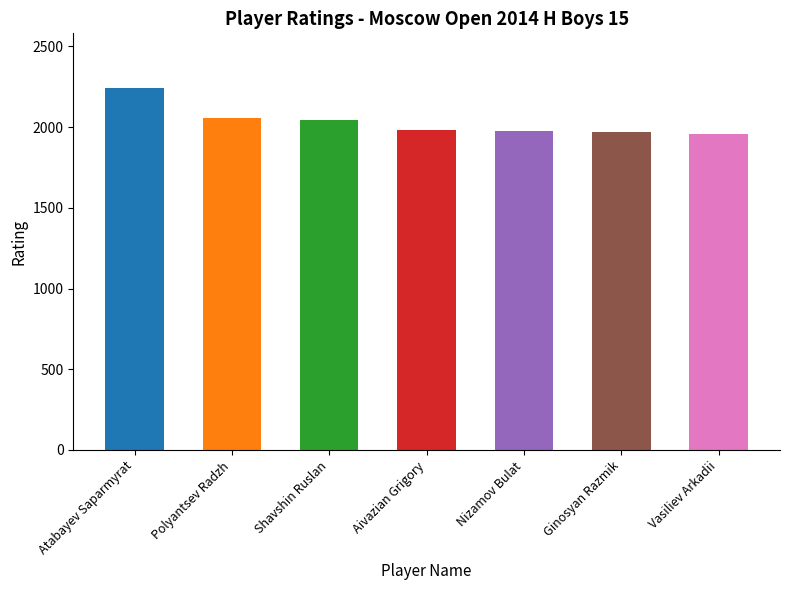

Approximately how many times larger is the value at Ginosyan Razmik compared to Atabayev Saparmyrat?

0.9